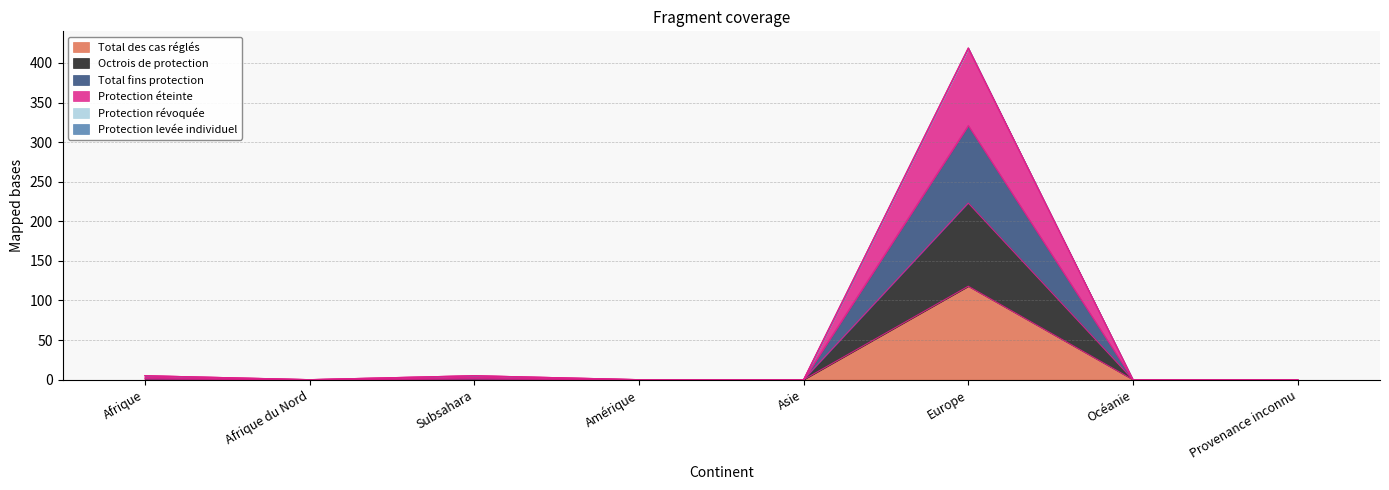

Does the chart have visible grid lines?

Yes